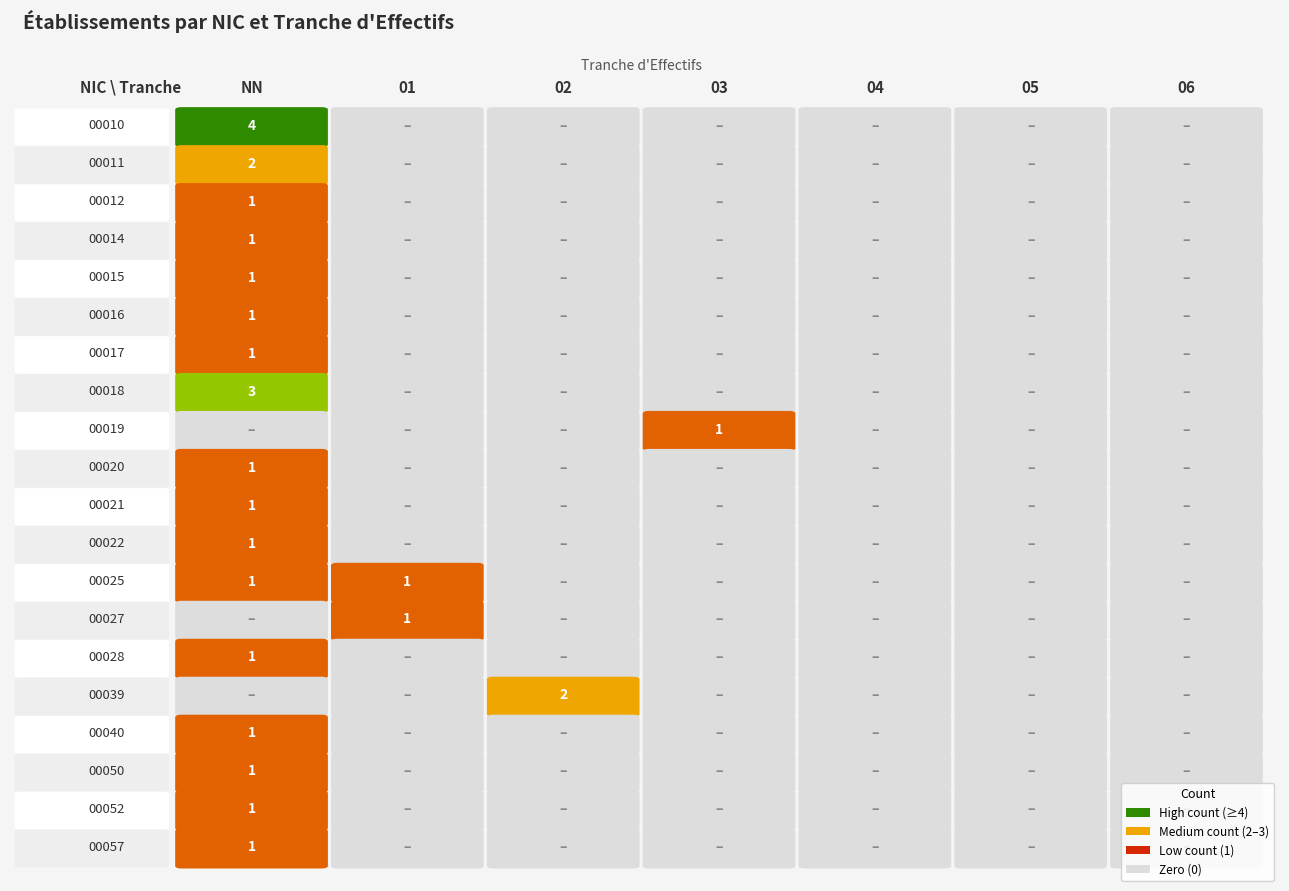

What is the difference between the 00022 values at NN and 03?

1